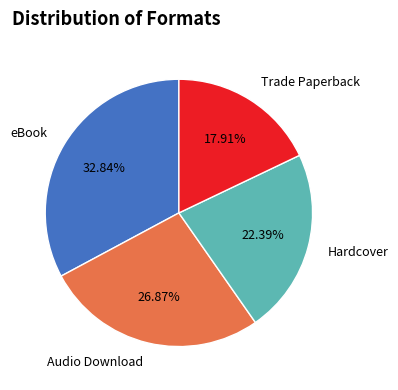

Which slice is the largest?

eBook